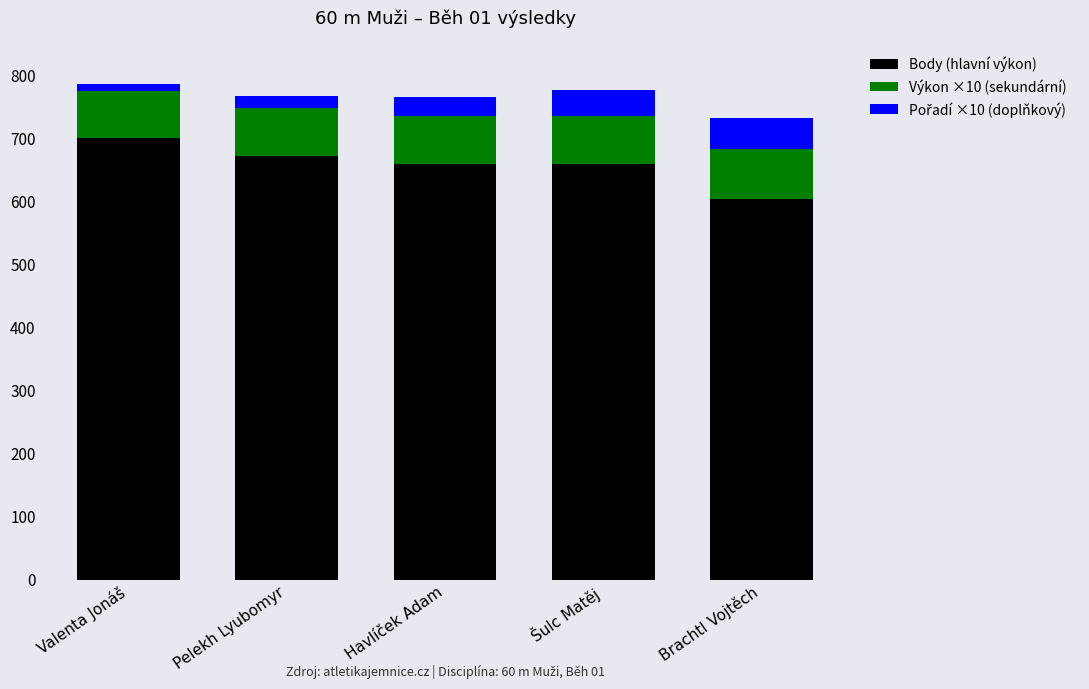

At which label does Body (hlavní výkon) reach its minimum?

Brachtl Vojtěch